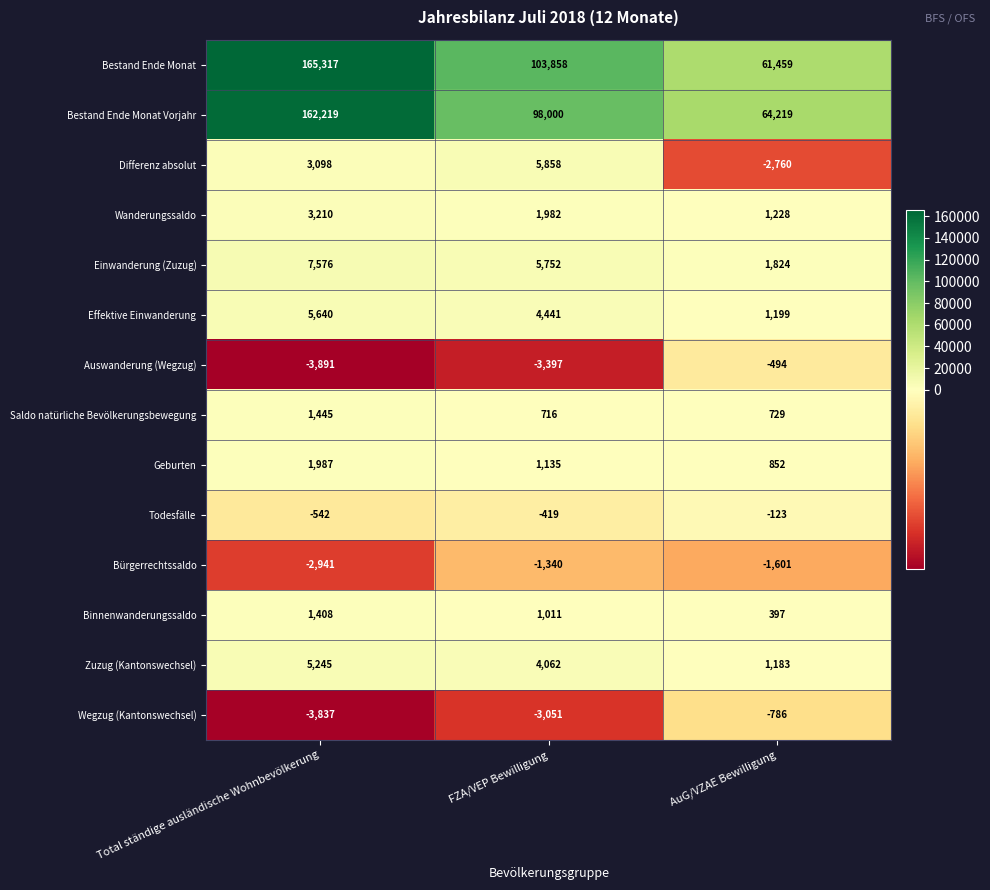

Count the number of categories in the chart.

3